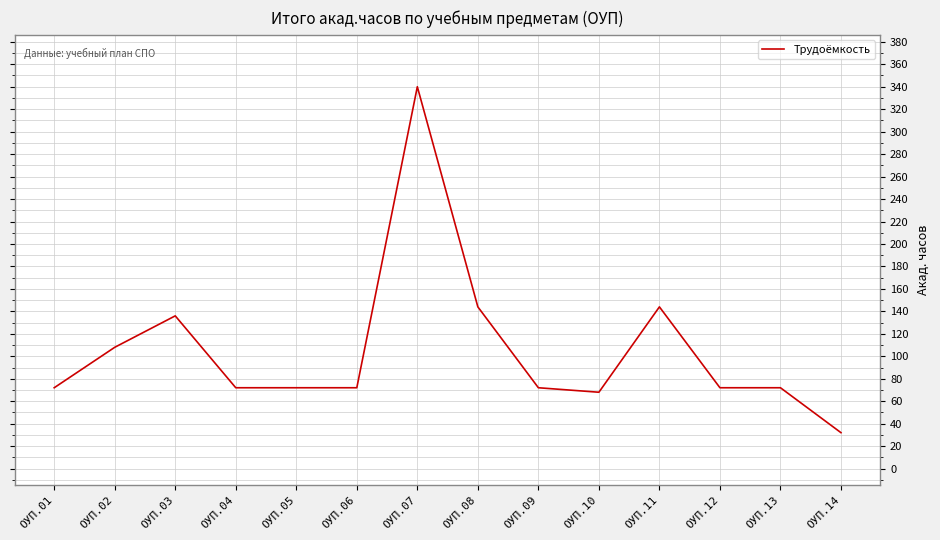

What is the approximate value at ОУП.04, to the nearest 5?

70